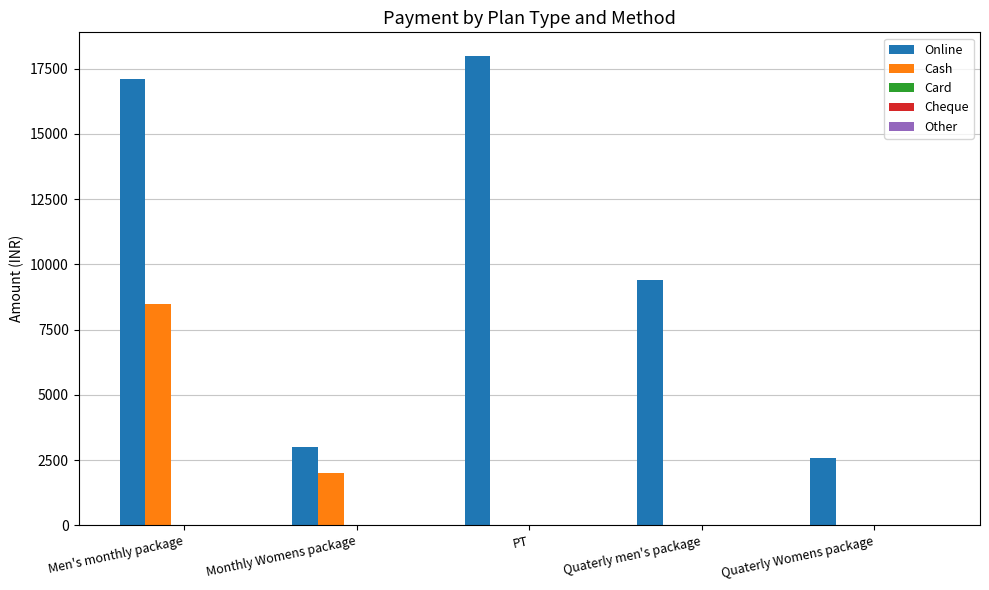

How many groups of bars are there?

5